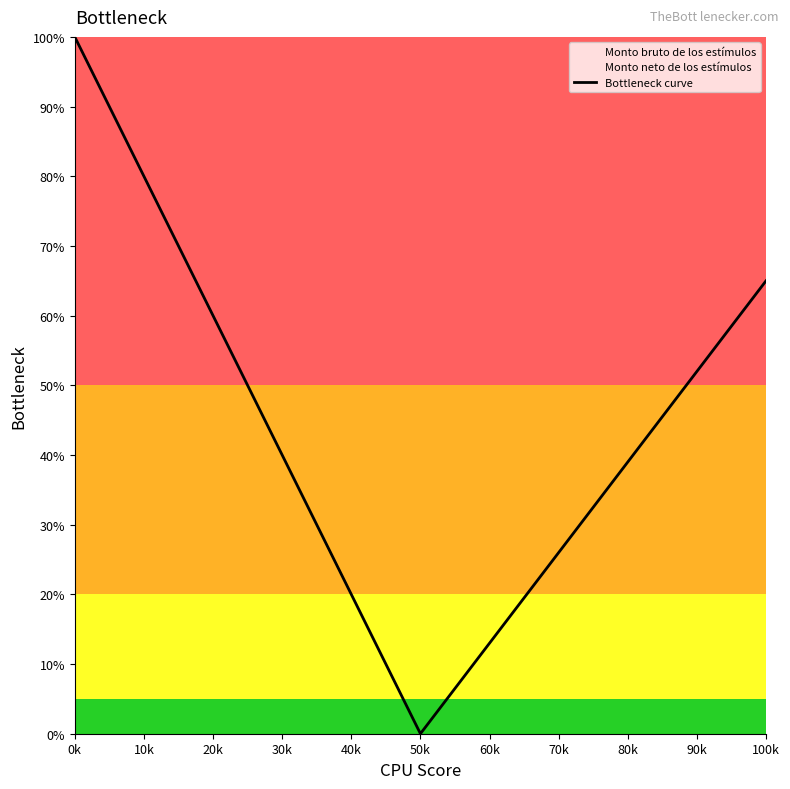

True or false: the data shows 65.0 at 100k.

True